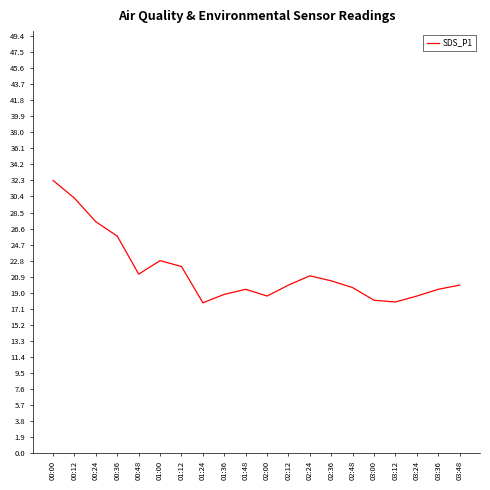

At which category does the data reach its first local valley?

00:48